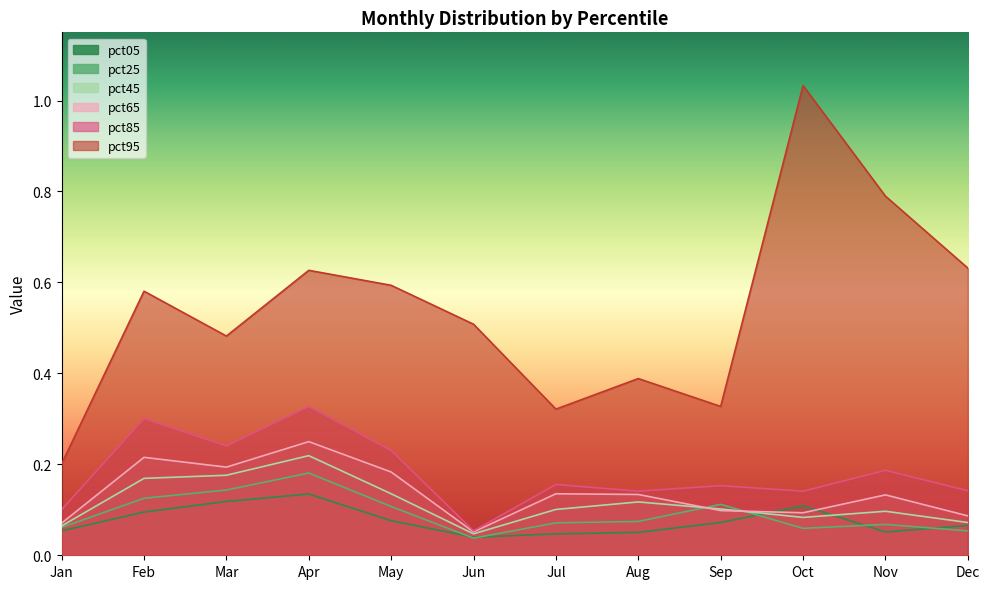

True or false: pct95 and pct05 cross at least once.

False